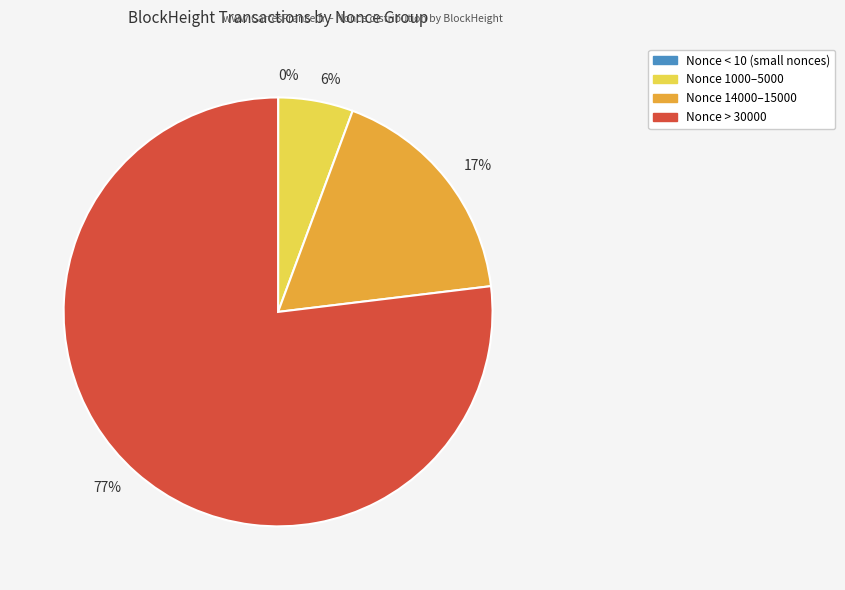

True or false: 17% accounts for 17% of the total.

True